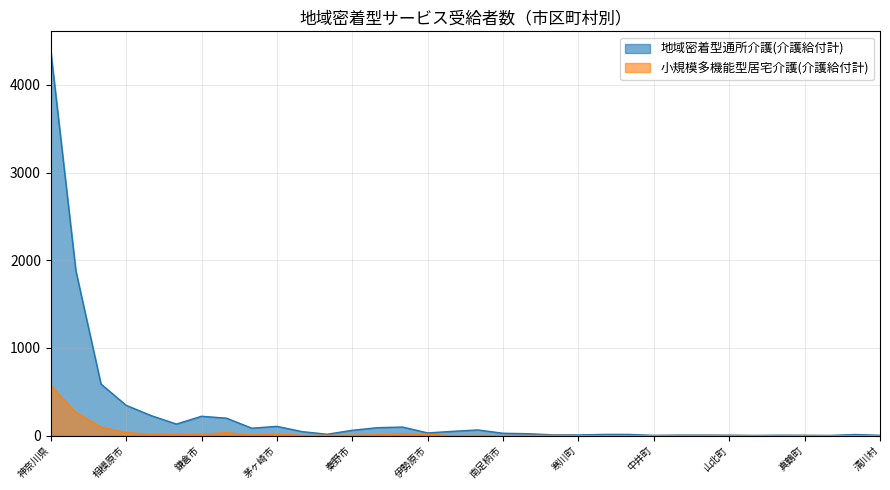

True or false: 小規模多機能型居宅介護(介護給付計) and 地域密着型通所介護(介護給付計) intersect in this chart.

False